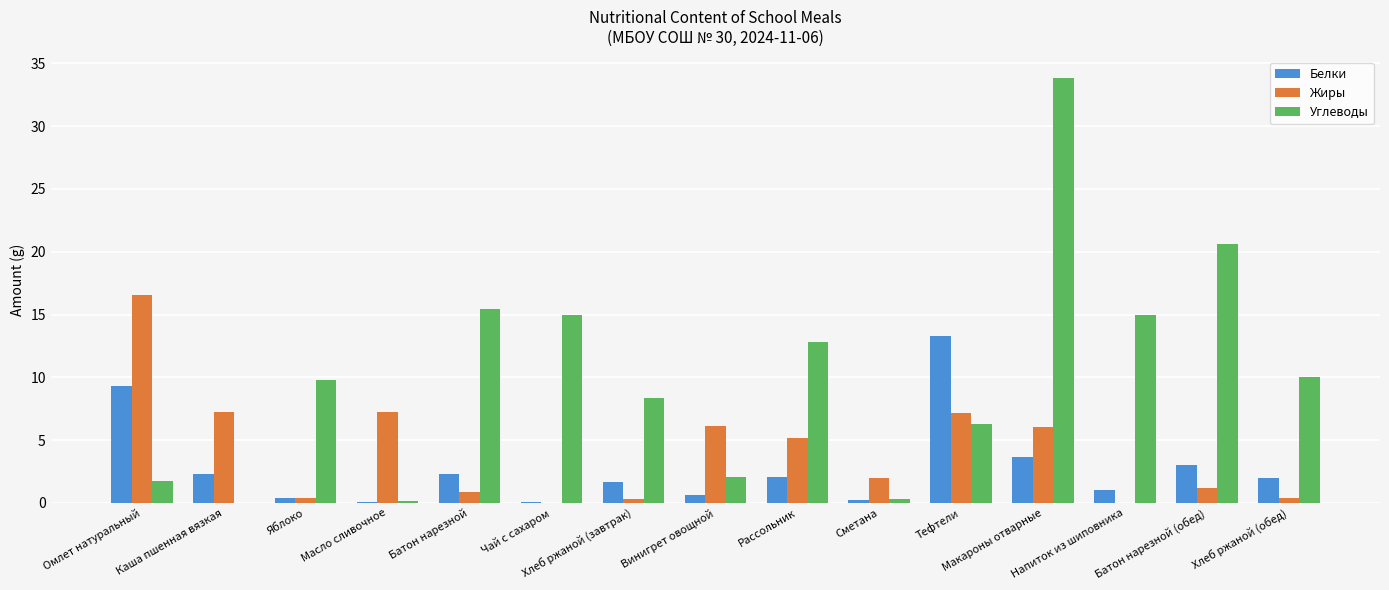

What is the maximum value for Углеводы?

33.9